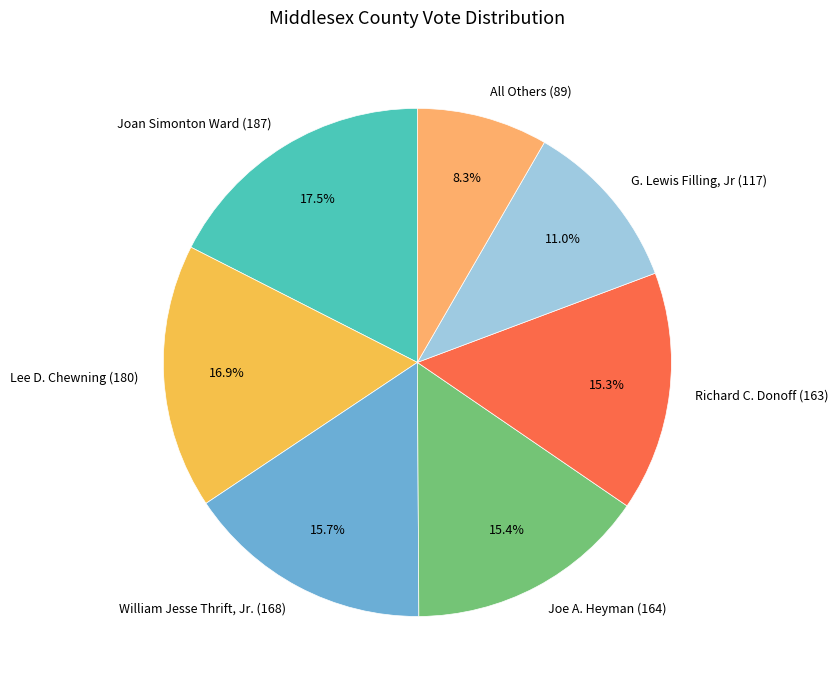

How many segments does this pie chart have?

7